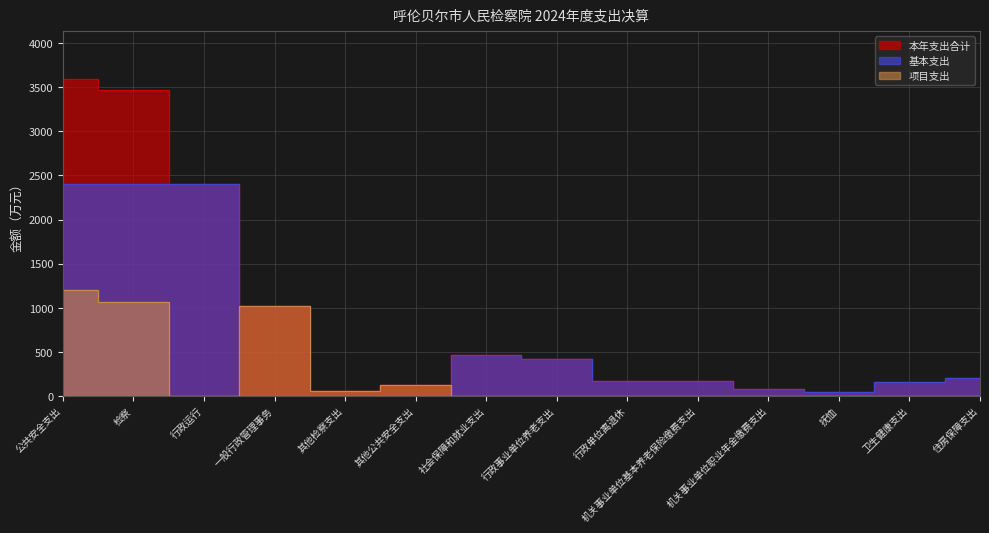

What is the difference between the highest and lowest values at 机关事业单位基本养老保险缴费支出?

165.5